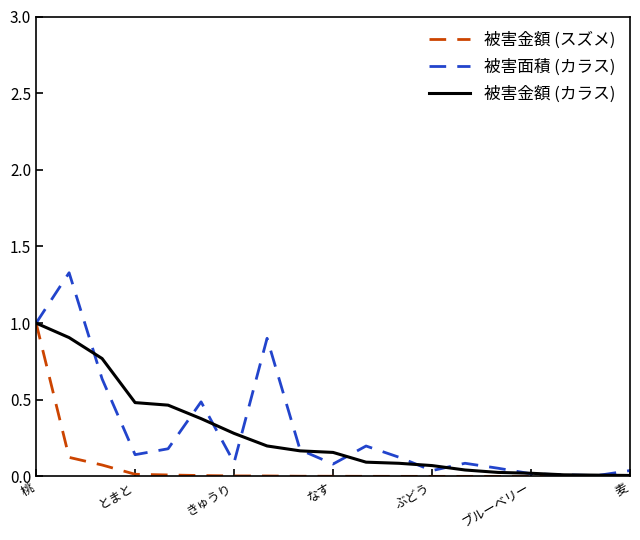

What is the greatest value displayed?

1.3